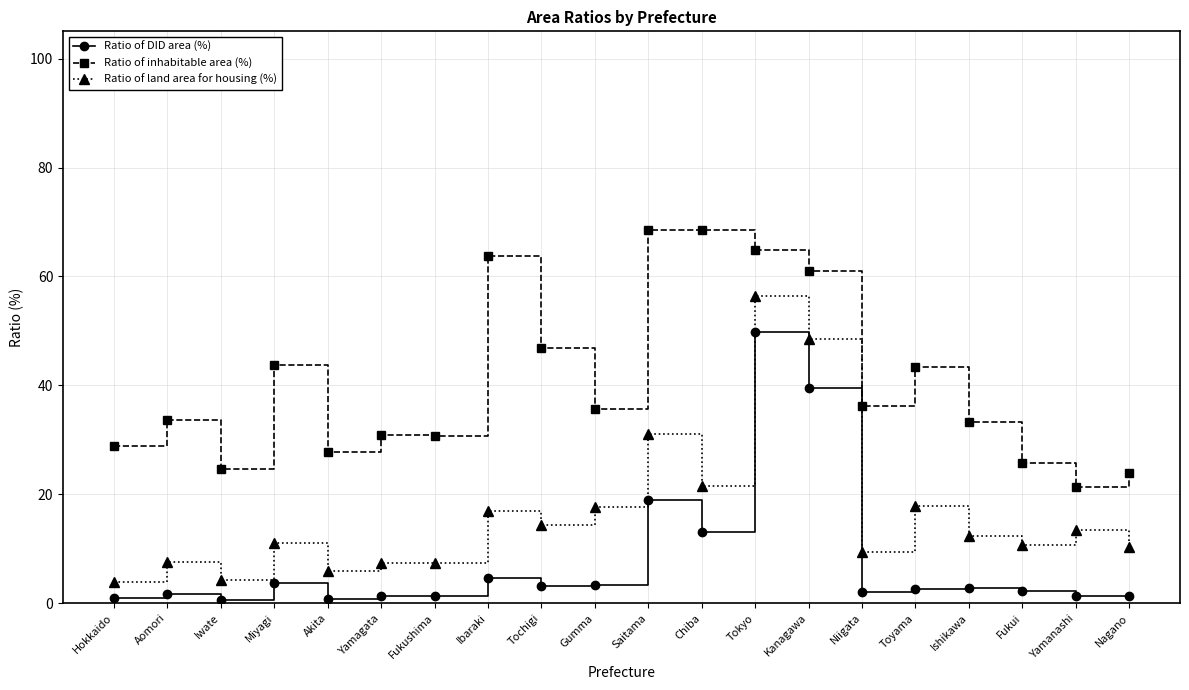

List the series in order of their overall mean, highest first.

Ratio of inhabitable area (%), Ratio of land area for housing (%), Ratio of DID area (%)